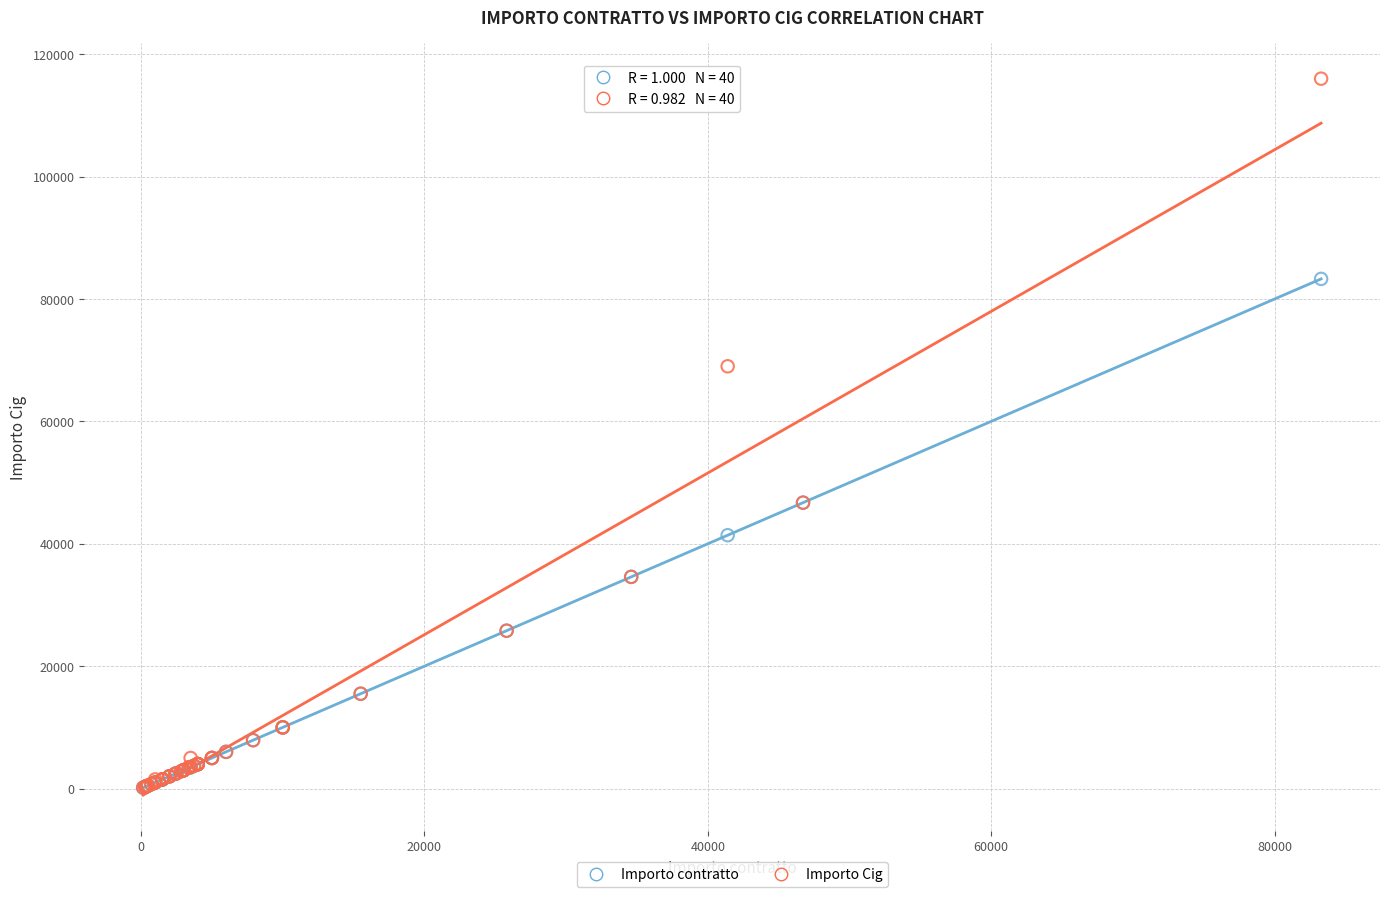

What are all the series names shown in the legend?

Importo contratto, Importo Cig